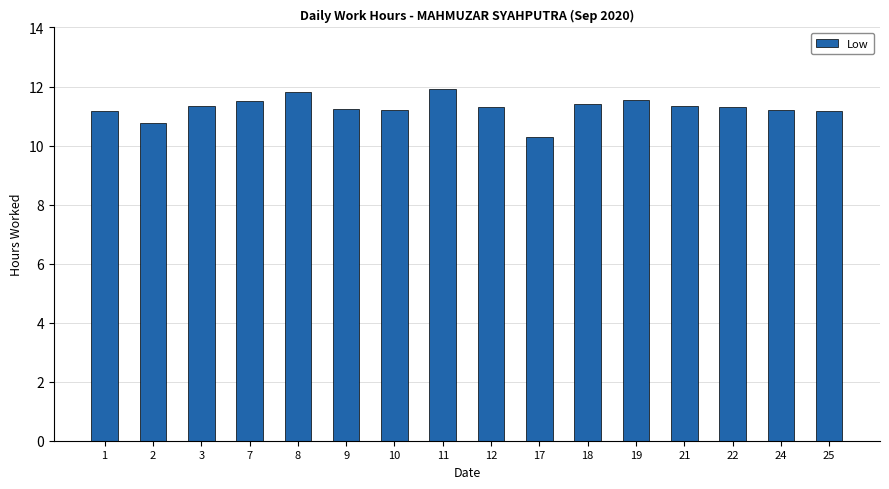

What is the difference between the second highest and second lowest values?

1.1